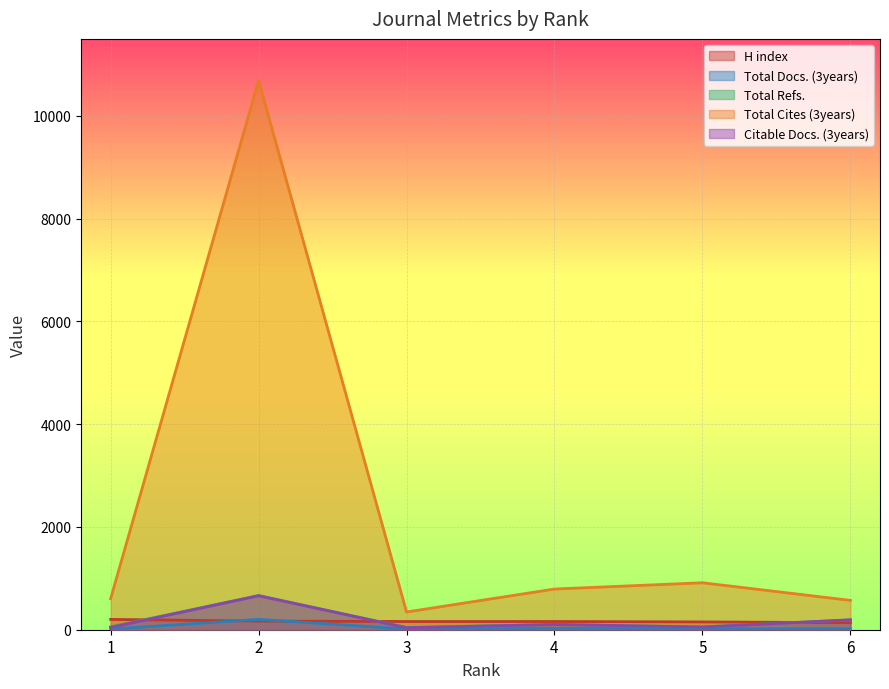

True or false: Total Refs. has more than 2 interior local peaks.

False